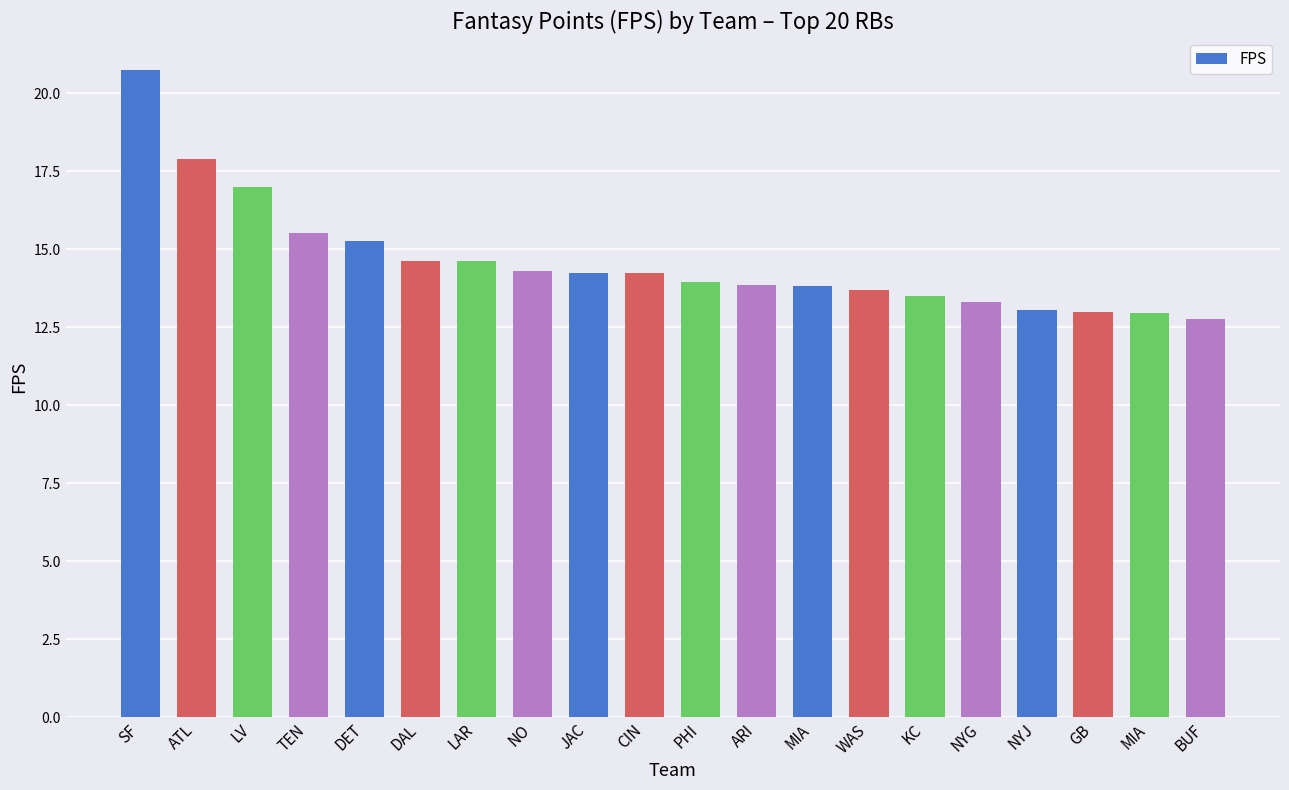

Read the value at LAR.

14.6